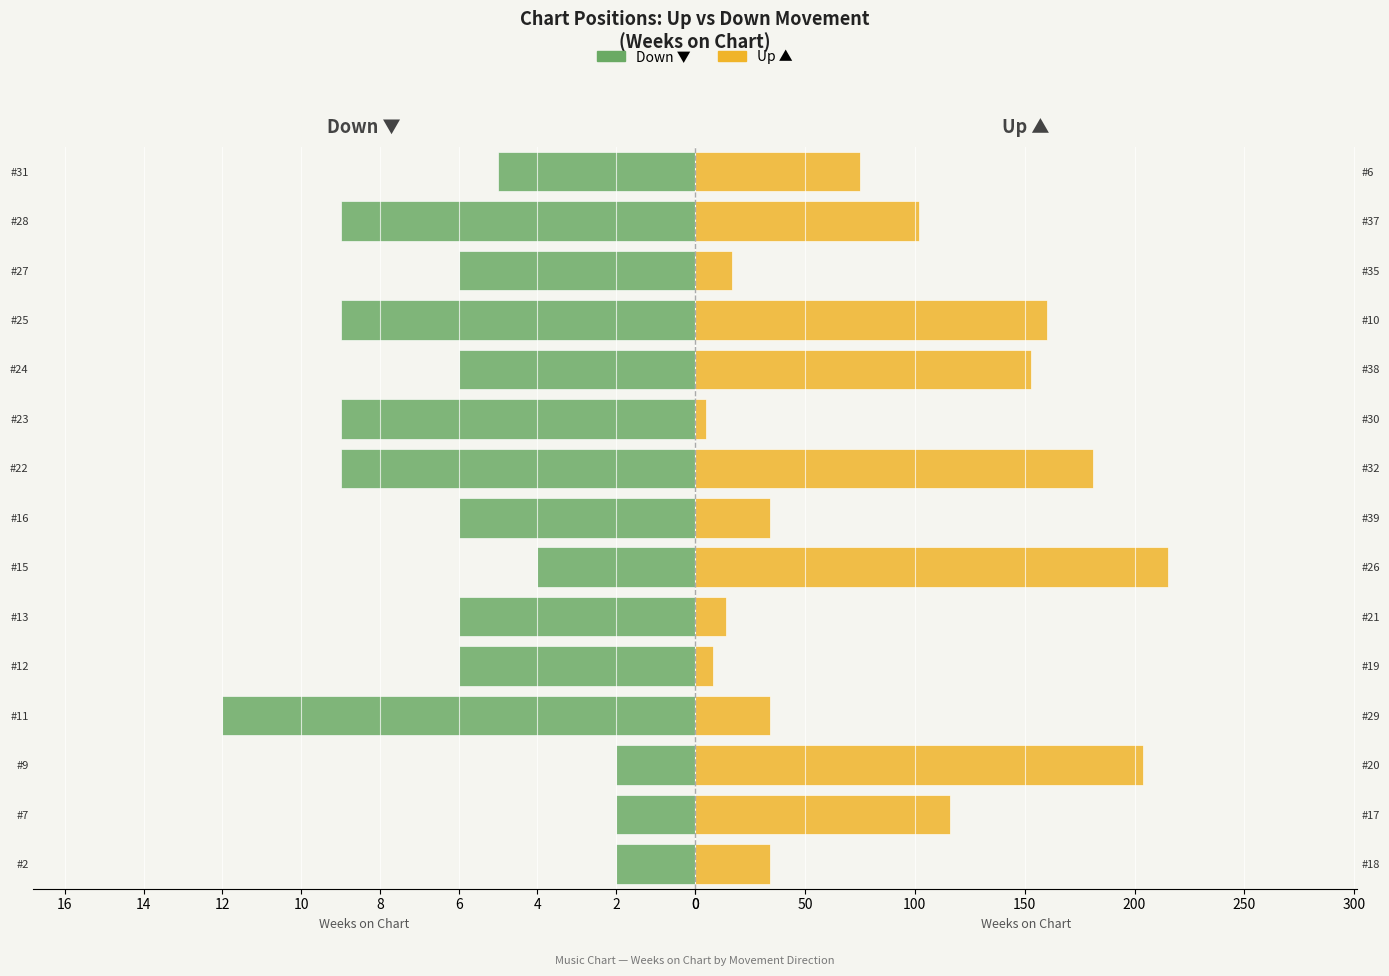

The Down series shows 1 at #24. True or false?

False